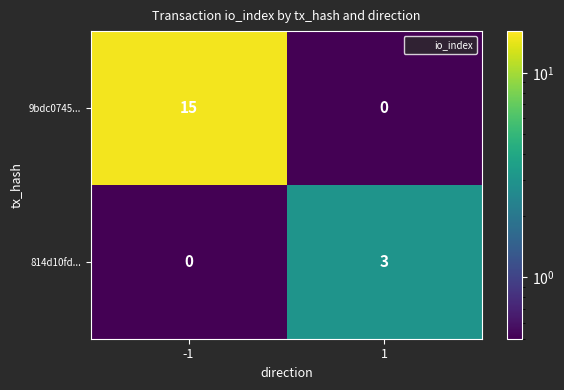

Reading left to right, extract all data points from this chart.

9bdc0745...: 15	0
814d10fd...: 0	3